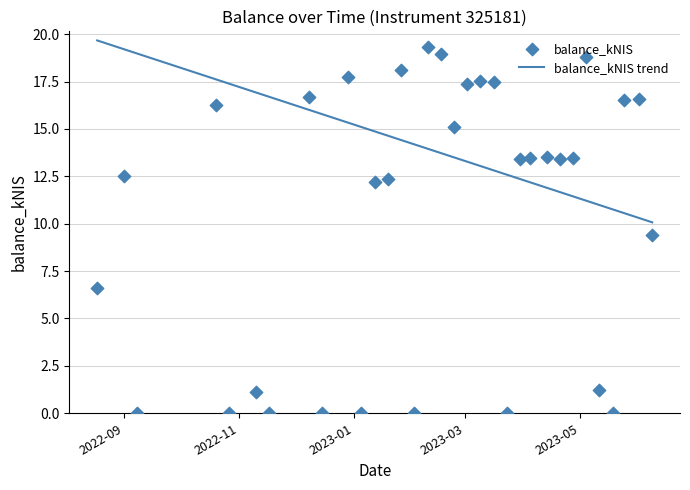

What is the ratio of the value at 2023-01-19 to the value at 2023-03-16?

0.7